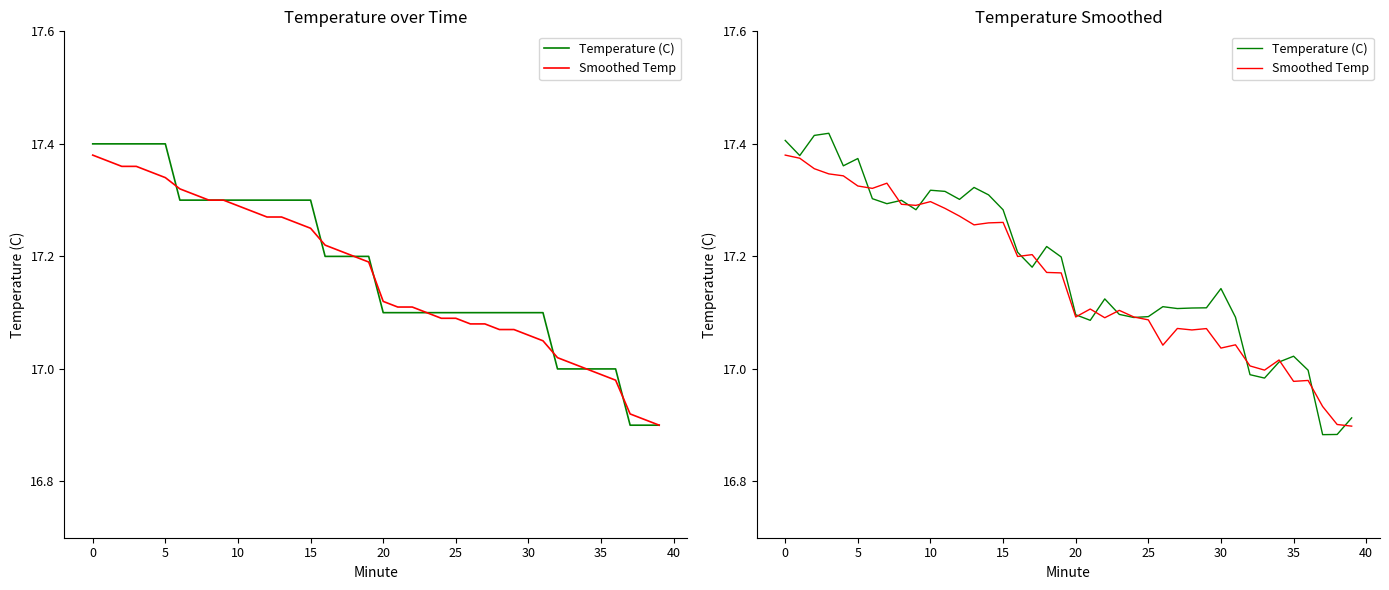

What value does the Smoothed Temp series have at 20?

17.1